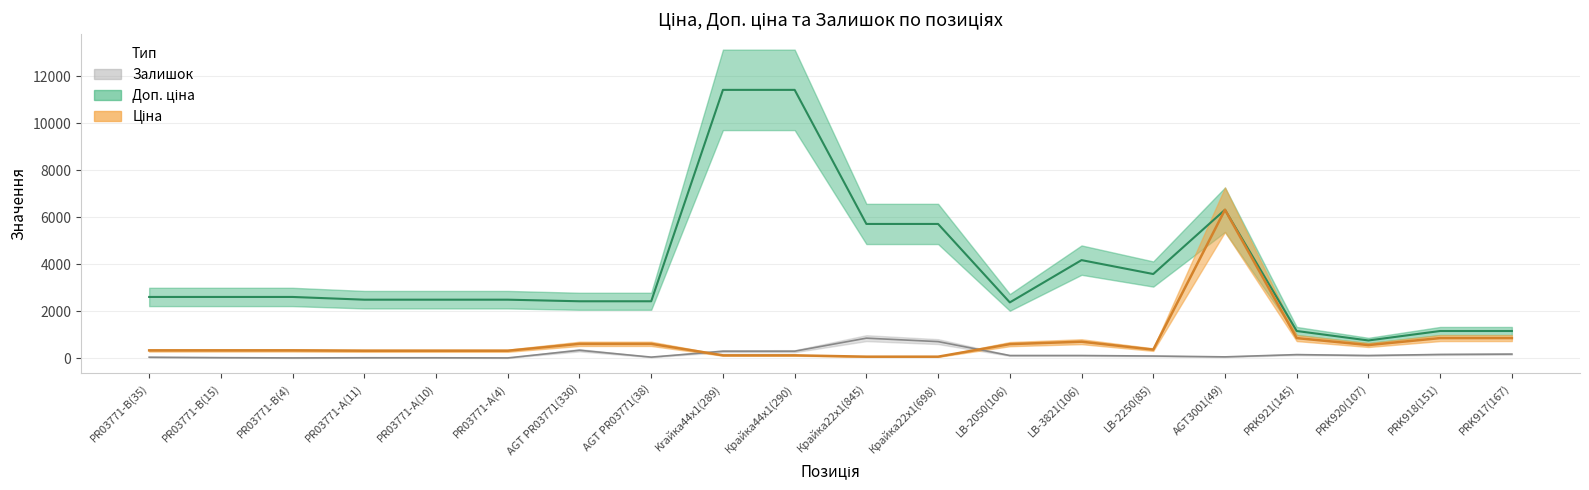

Is the value of Залишок at LB-3821(106) greater than the value of Ціна at AGT3001(49)?

No